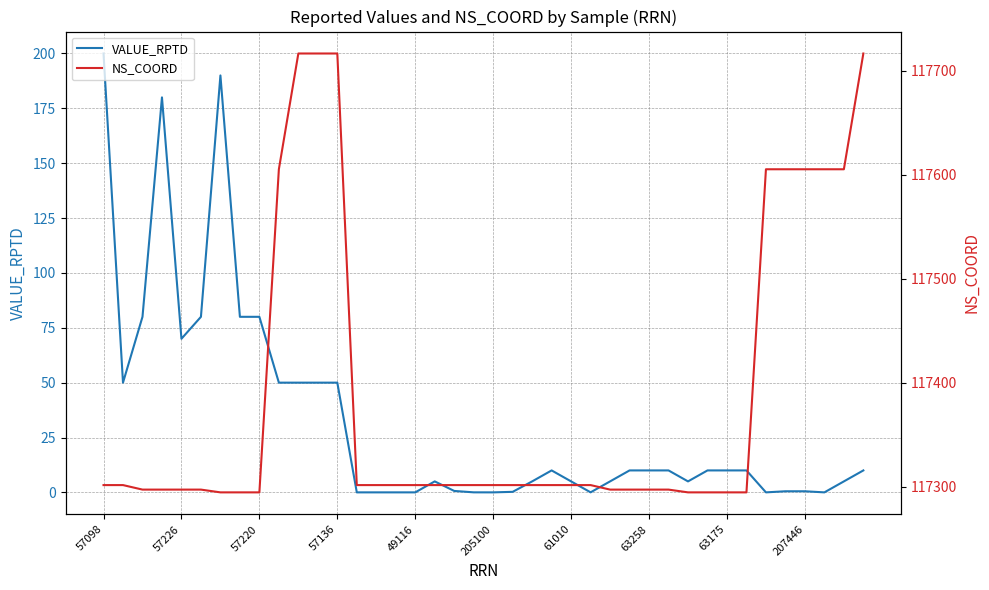

What is the value of the VALUE_RPTD point at the 29th from the left?

10.0